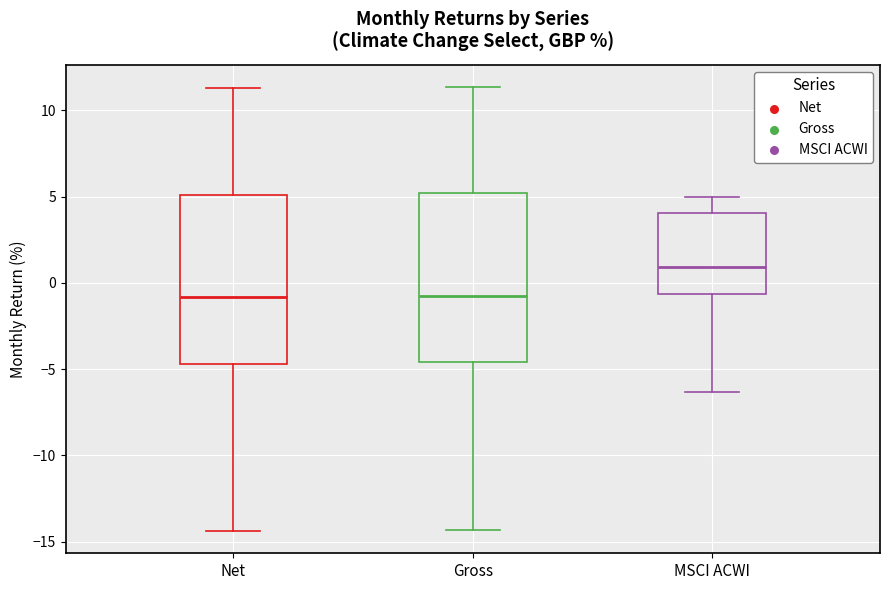

Where does the median line of the box for Gross sit on the y-axis? The values are not printed on the chart, so give them approximately, as read against the axis.

-0.5